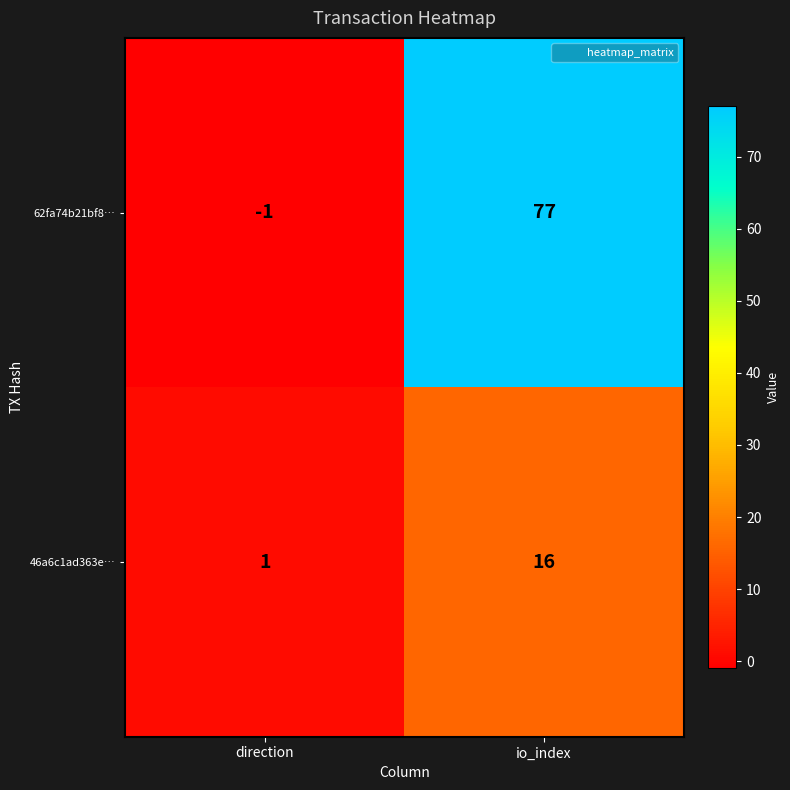

At which label does 62fa74b21bf8… reach its peak?

io_index